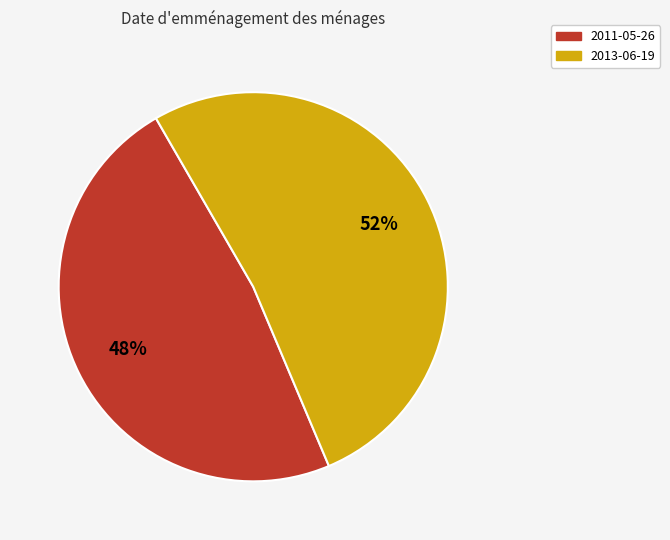

Rank the categories by value from lowest to highest.

2011-05-26, 2013-06-19